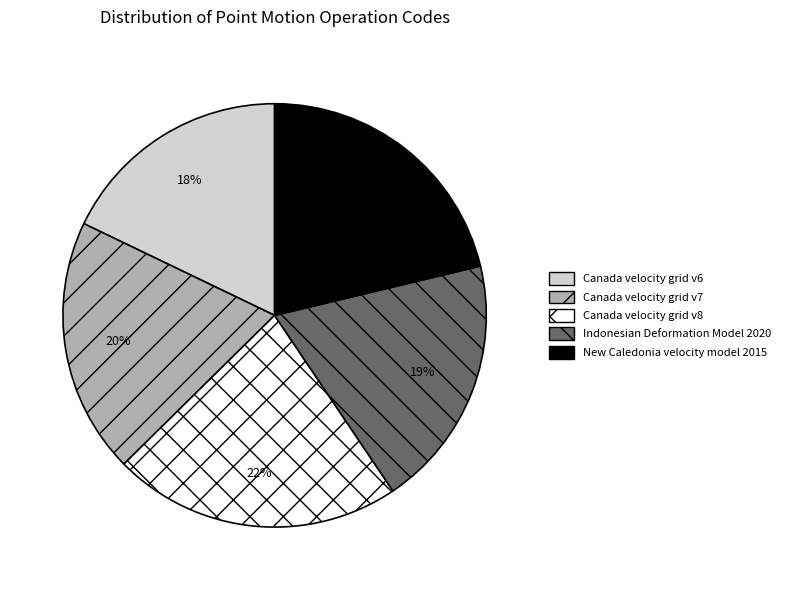

Combined, do Canada velocity grid v7 and Canada velocity grid v6 account for over 50%?

No